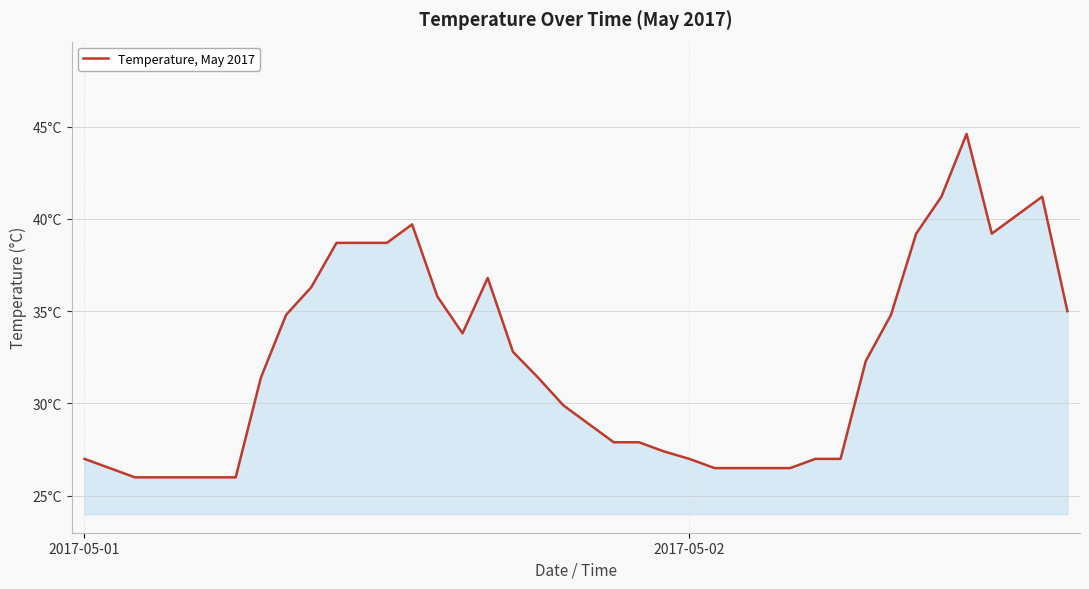

Does the chart have visible grid lines?

Yes